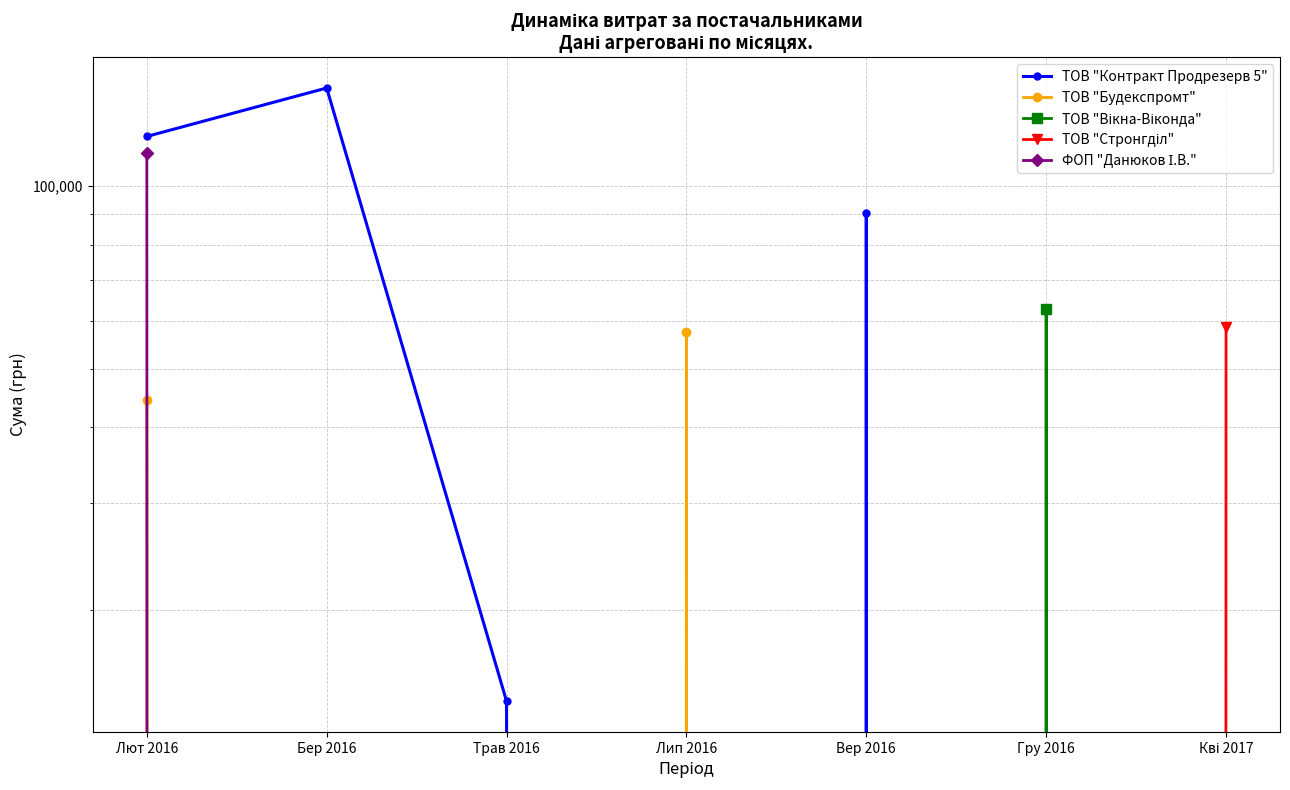

What is the label of the 4th point from the left?

Лип 2016